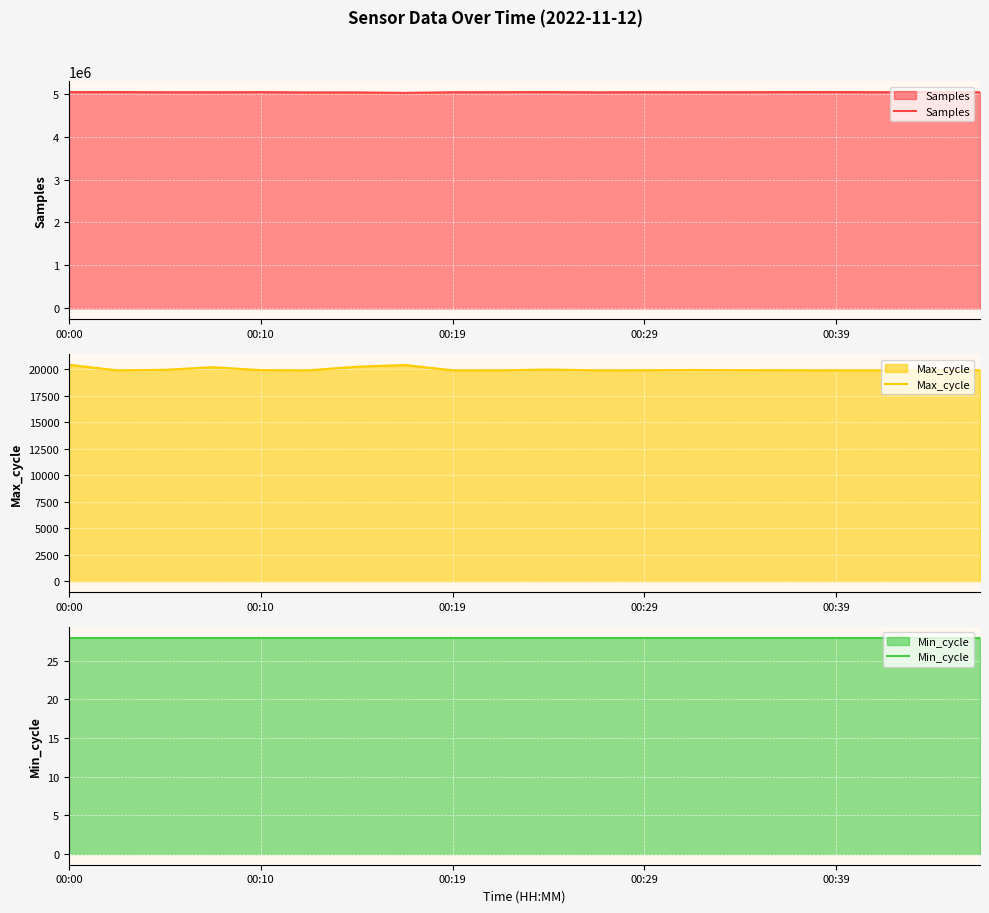

How many series are shown in this chart?

3